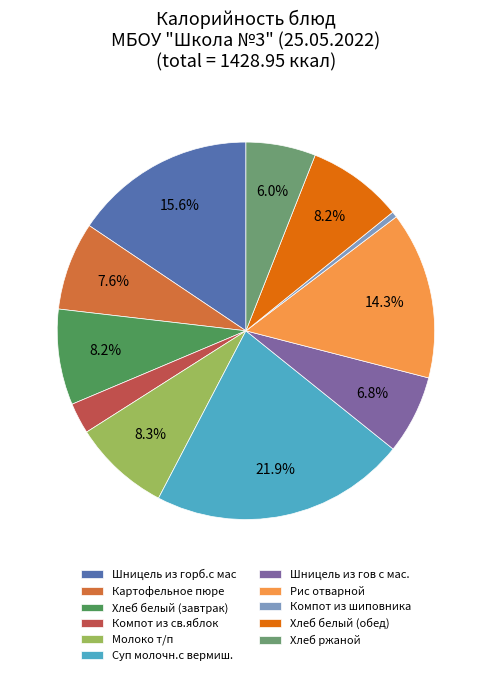

Which slice is the smallest?

Компот из шиповника